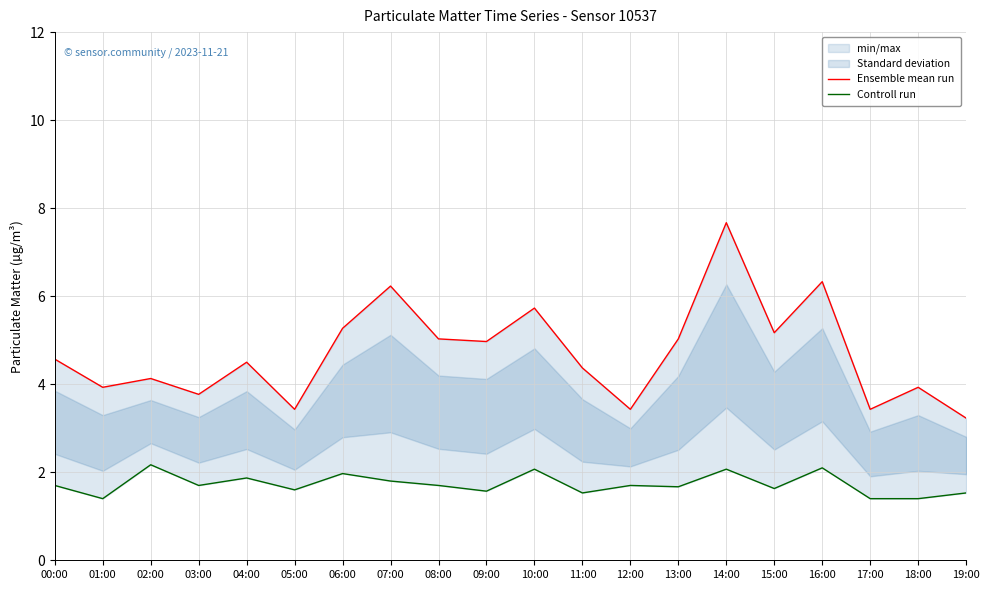

List the series in order of their overall mean, highest first.

Ensemble mean run, Controll run